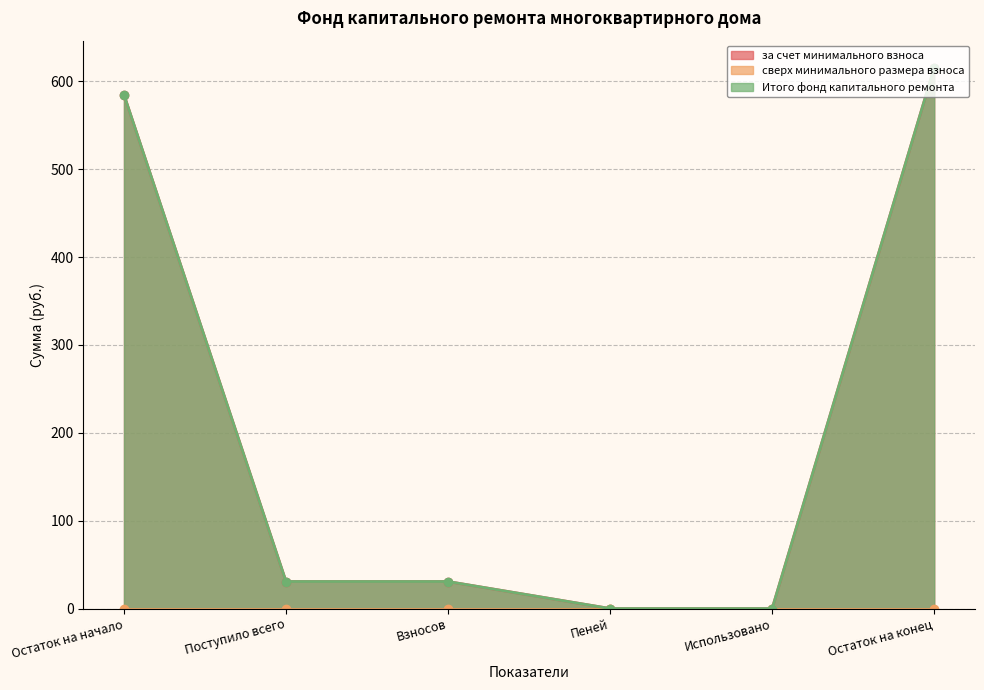

What position from the right is Остаток на начало?

6